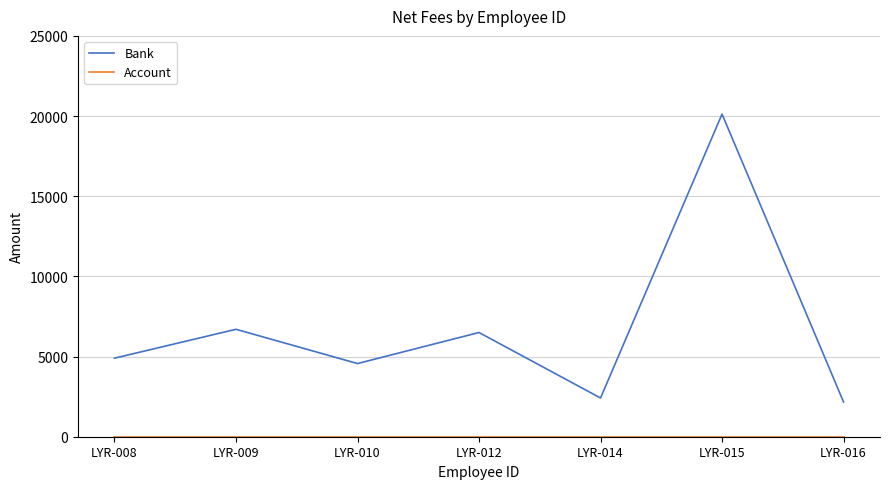

How many values in the Bank series are below 4900?

3